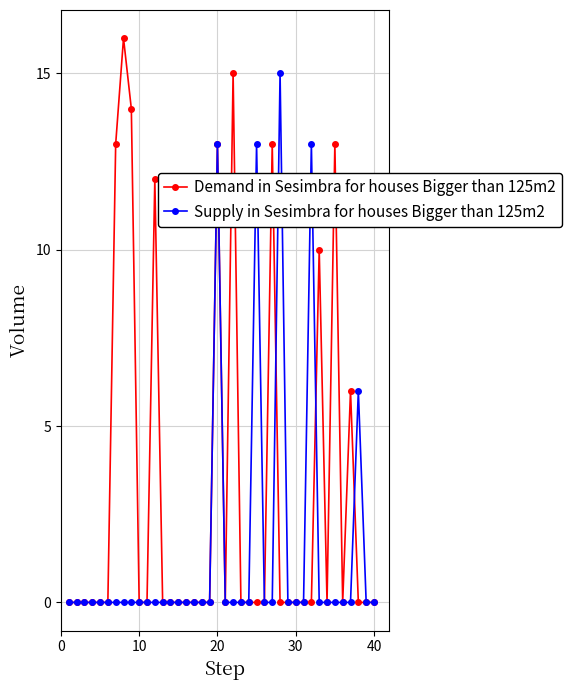

Which series has the largest total across all categories?

Demand in Sesimbra for houses Bigger than 125m2